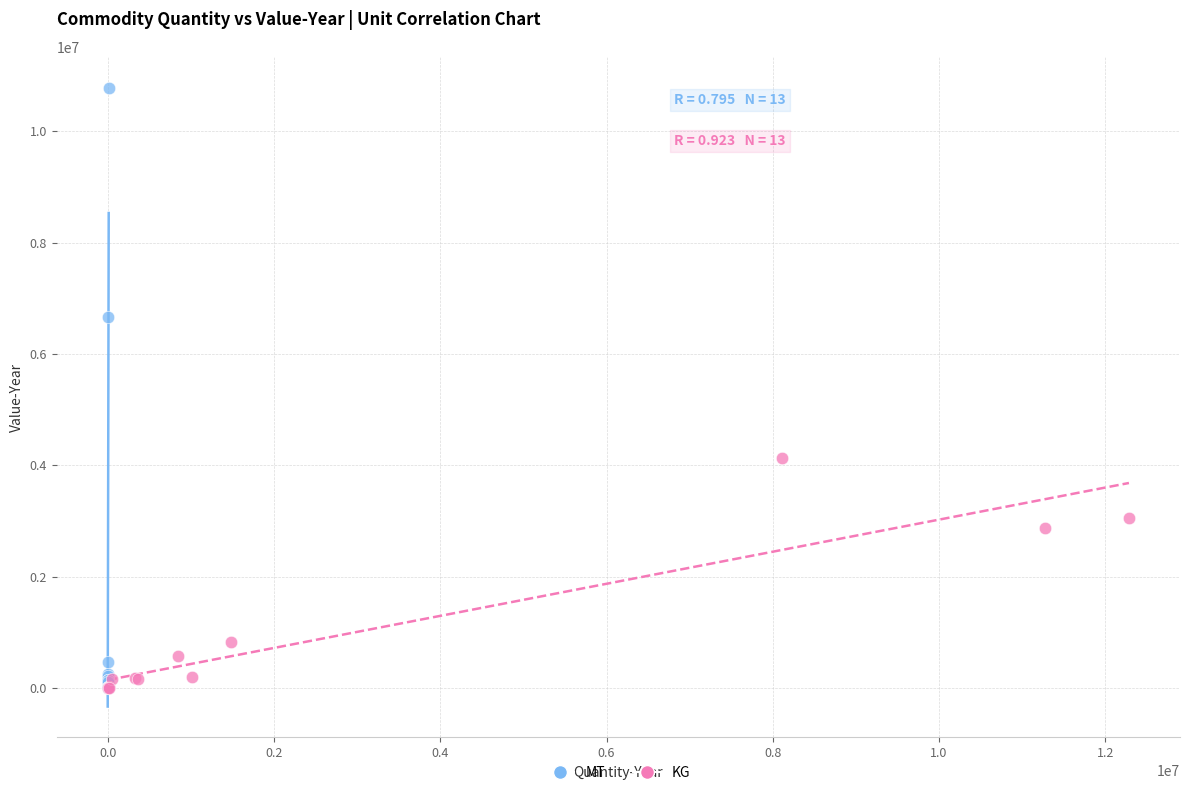

Which series has the largest Y range (max minus min)?

MT